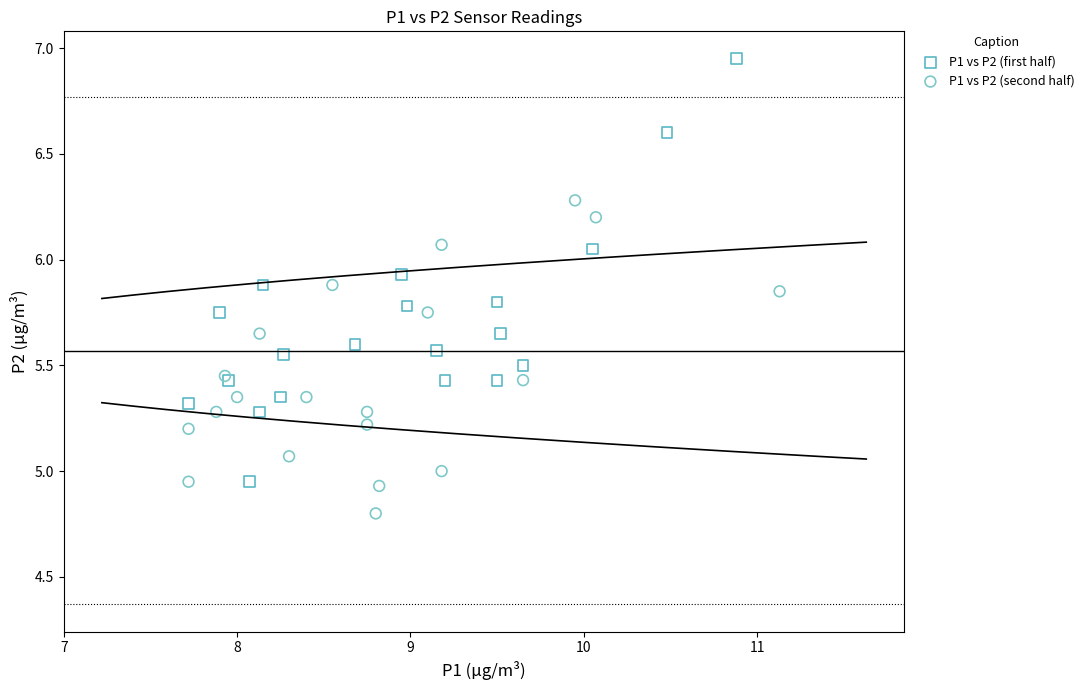

Which series has the largest Y range (max minus min)?

P1 vs P2 (first half)